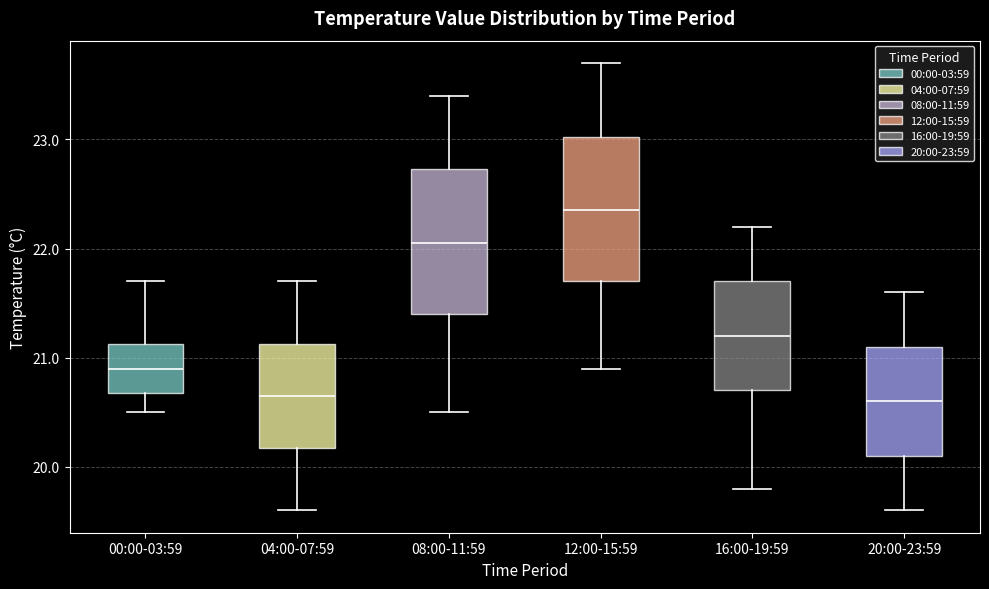

Reading left to right, transcribe this box plot: for each box, give where its median line is, the range the box spans, and where its two whiskers end, as read against the y-axis. The values are not printed on the chart, so give them approximately, as read against the axis.

00:00-03:59: median 20.9, box 20.7 to 21.1, whiskers 20.5 to 21.7
04:00-07:59: median 20.7, box 20.2 to 21.1, whiskers 19.6 to 21.7
08:00-11:59: median 22.1, box 21.4 to 22.7, whiskers 20.5 to 23.4
12:00-15:59: median 22.4, box 21.7 to 23.0, whiskers 20.9 to 23.7
16:00-19:59: median 21.2, box 20.7 to 21.7, whiskers 19.8 to 22.2
20:00-23:59: median 20.6, box 20.1 to 21.1, whiskers 19.6 to 21.6